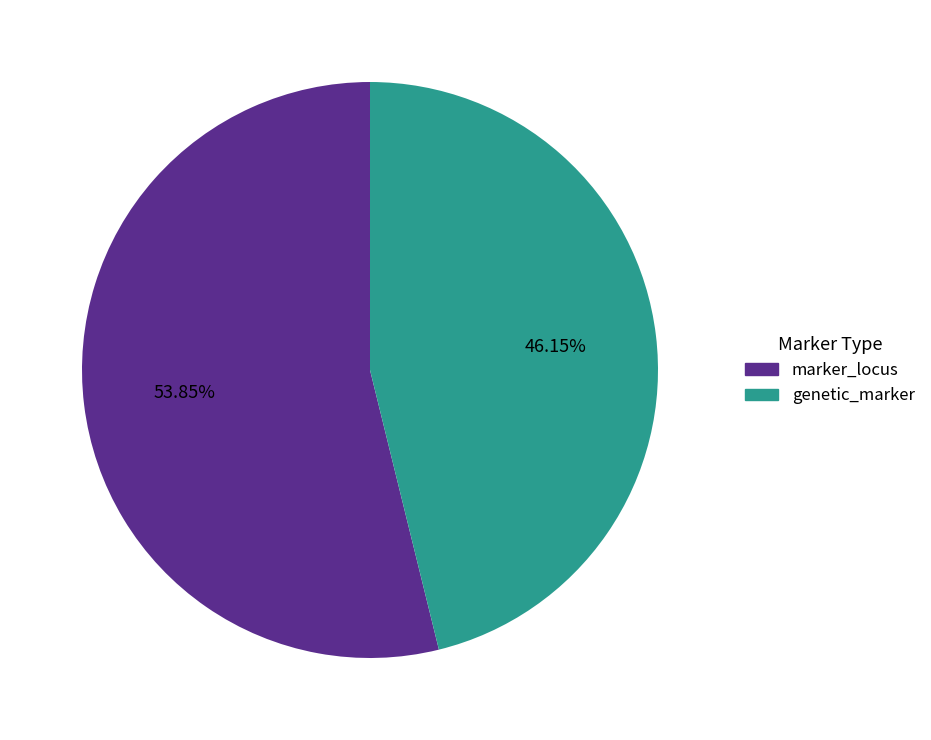

To the nearest percent, what portion does marker_locus represent?

54%